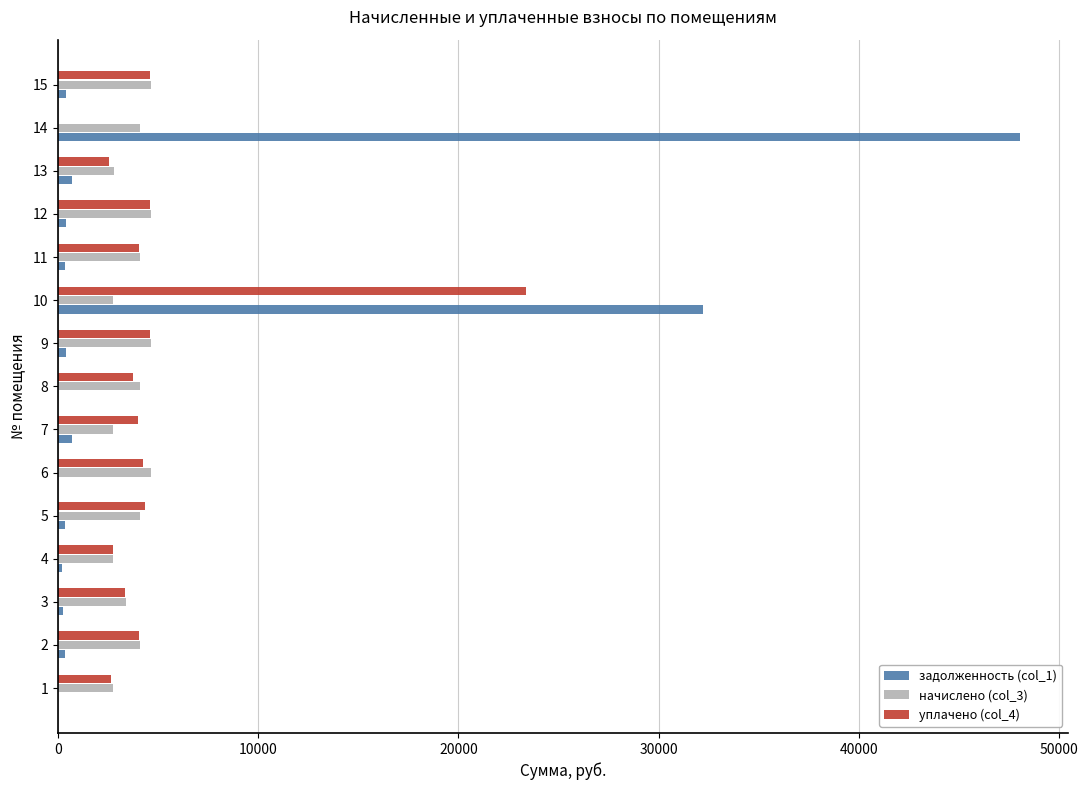

What is the total value across all series at 1?

5418.6